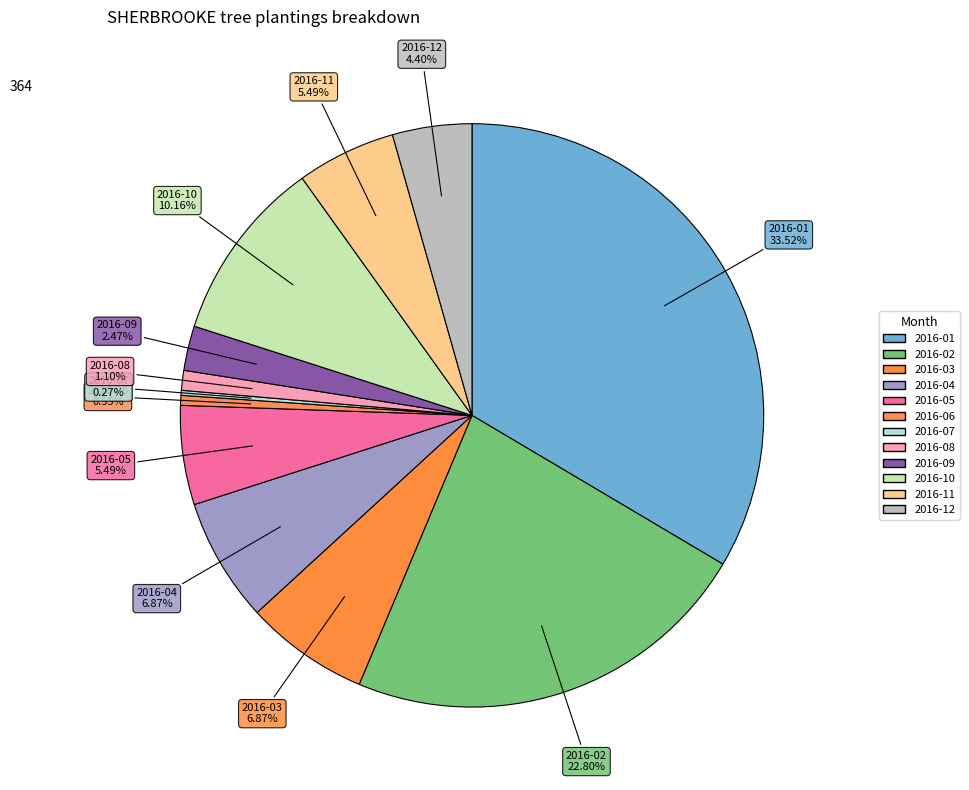

What is the smallest slice in the pie chart?

2016-07